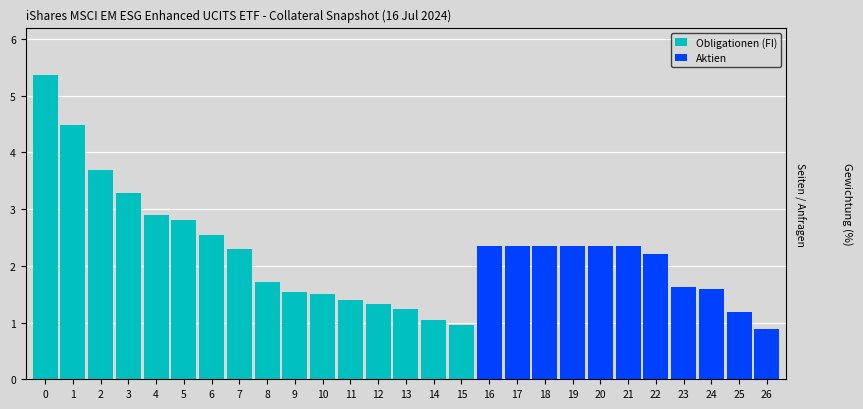

How many distinct data groups are displayed?

2